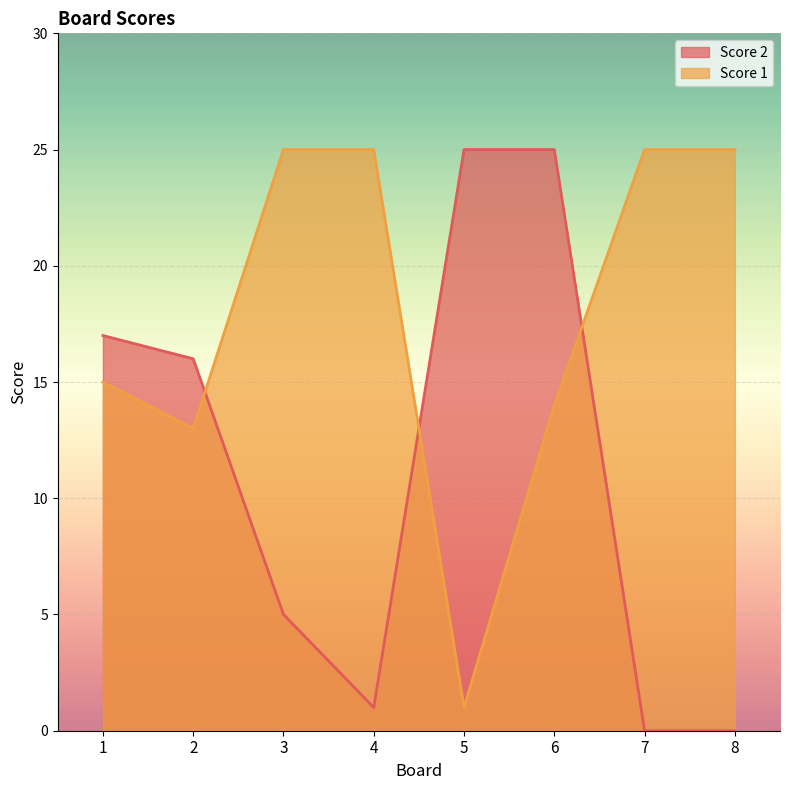

List the series in order of their peak value, lowest first.

Score 1, Score 2